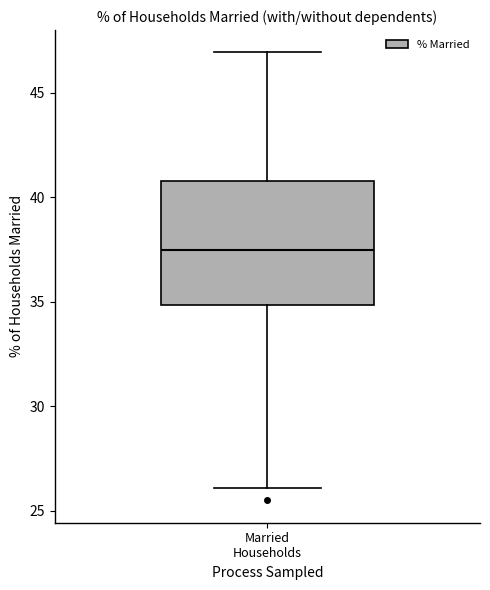

Where is the lower edge of the box for Married Households on the y-axis? The values are not printed on the chart, so give them approximately, as read against the axis.

35.0